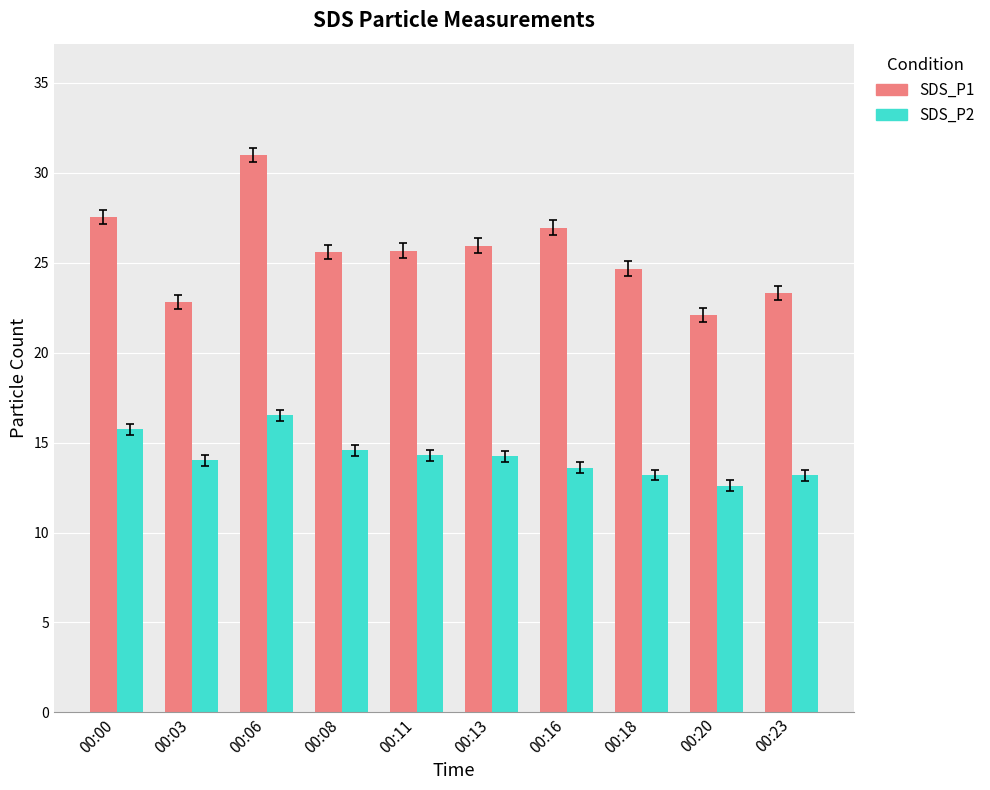

Which series has the largest total across all categories?

SDS_P1